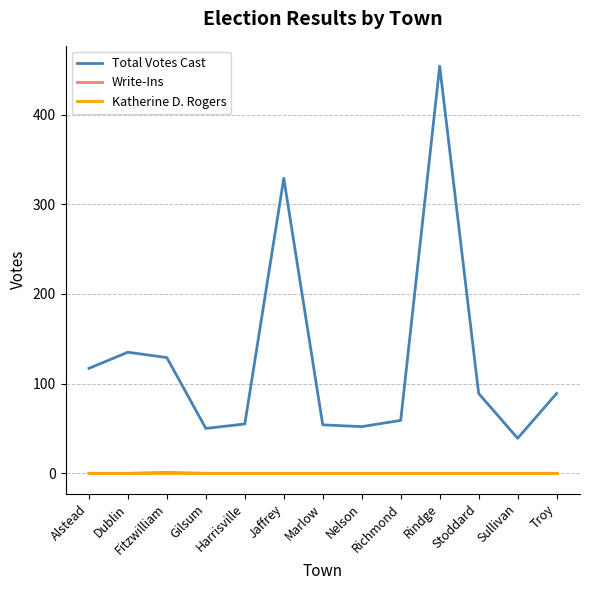

What are all the series names shown in the legend?

Total Votes Cast, Write-Ins, Katherine D. Rogers